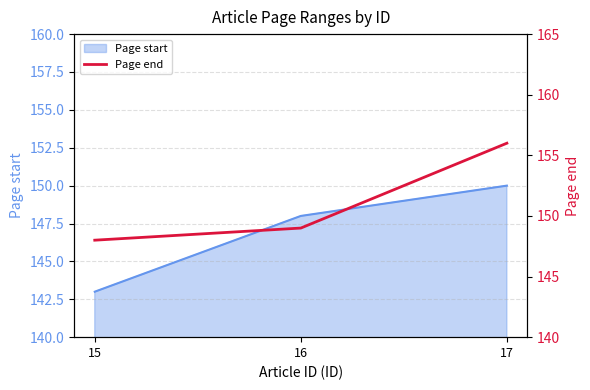

How many lines are shown in the chart?

1